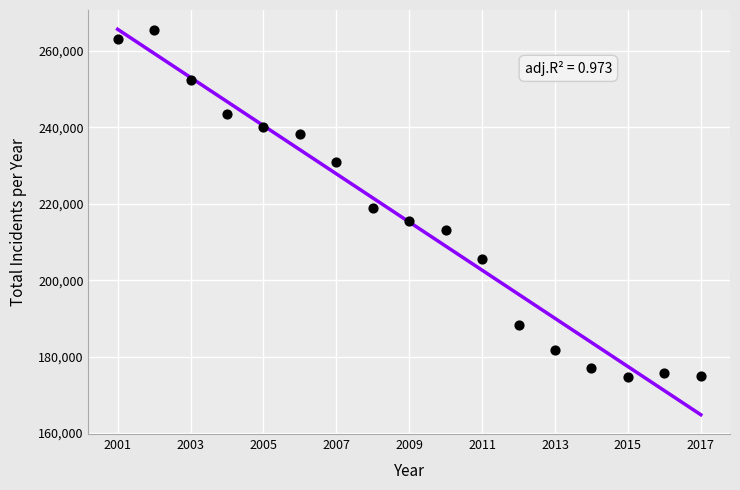

What is the range of X values (max minus min)?

16